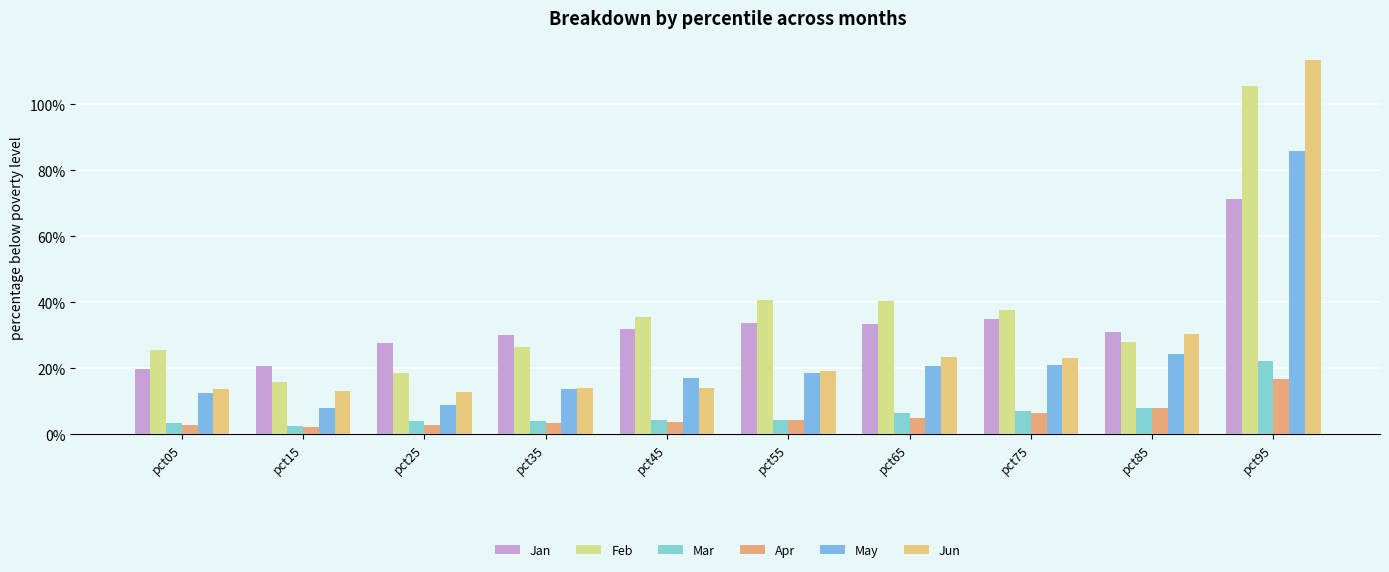

What is the value of the Jan bar at the 5th from the left?

0.3